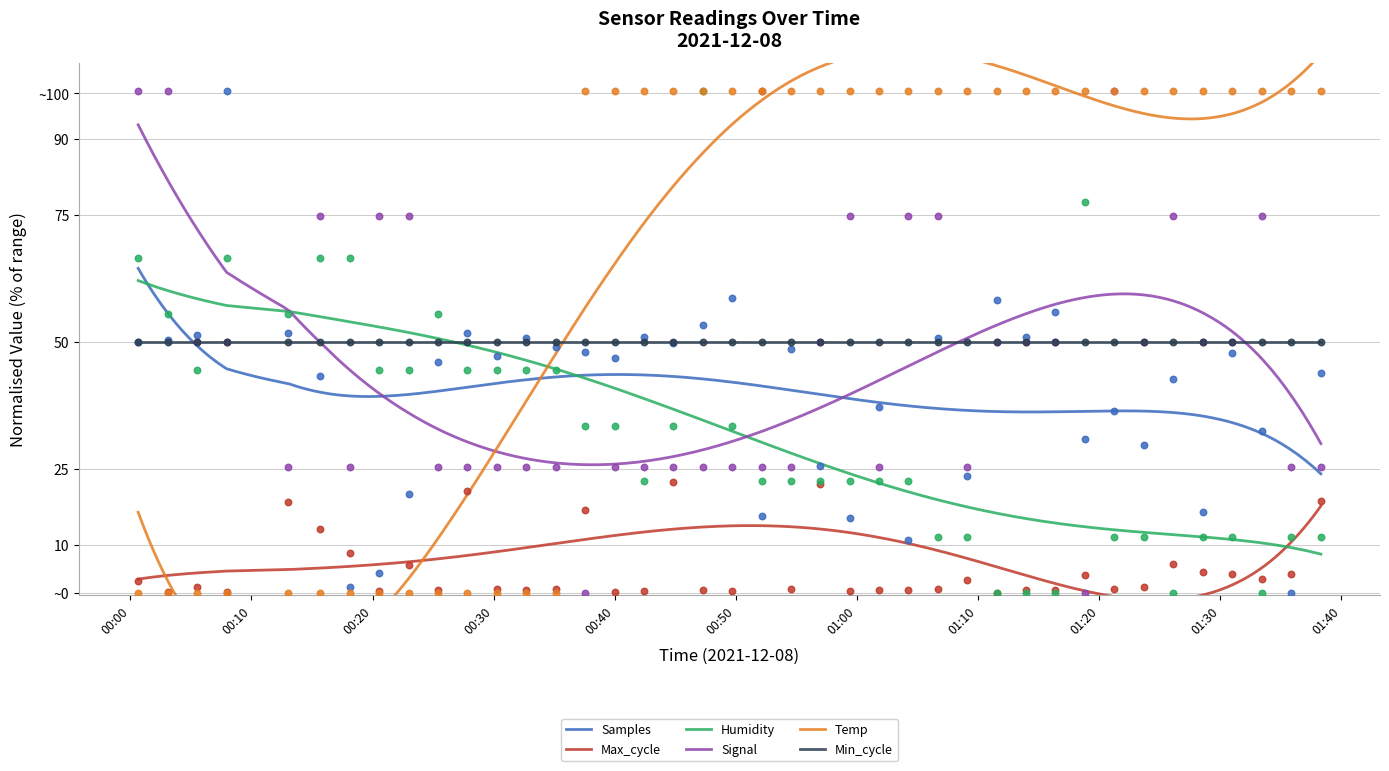

Is the value of Humidity at 16 greater than the value of Temp at 30?

No